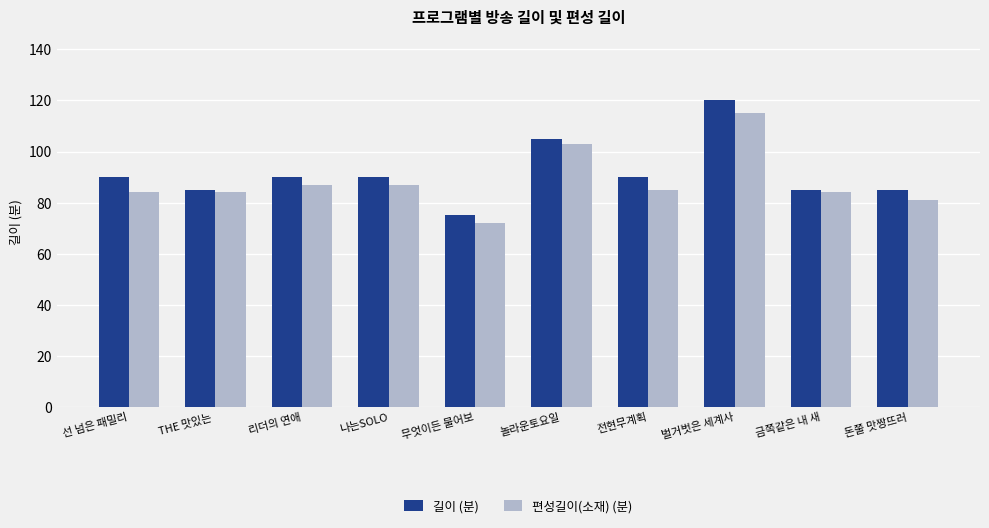

What is the difference between the second highest and second lowest values in the 편성길이(소재) (분) series?

22